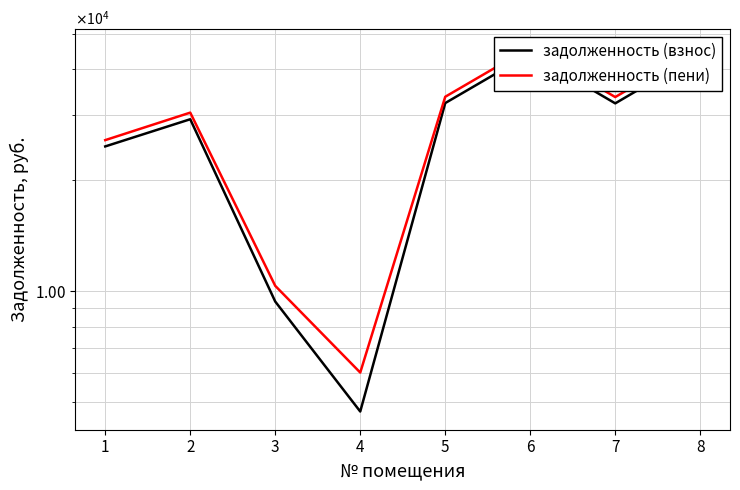

Is the value of задолженность (пени) at 7 greater than the value of задолженность (взнос) at 1?

Yes